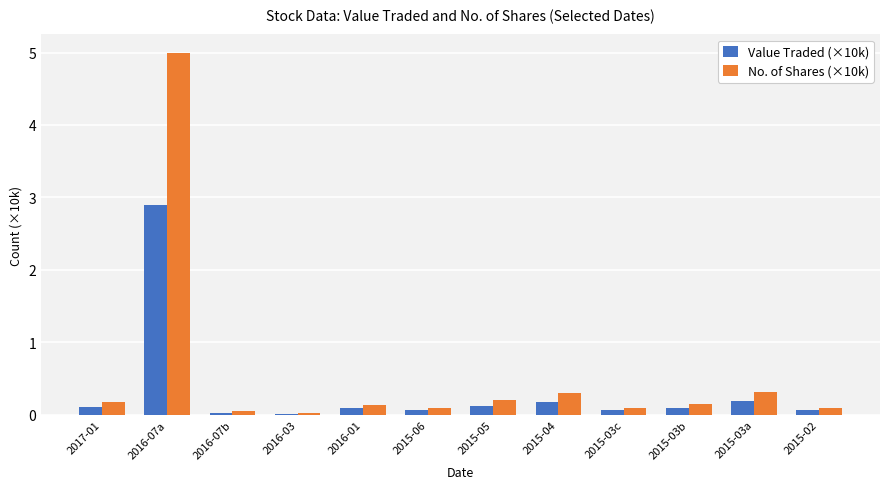

At which label does Value Traded (×10k) reach its peak?

2016-07a